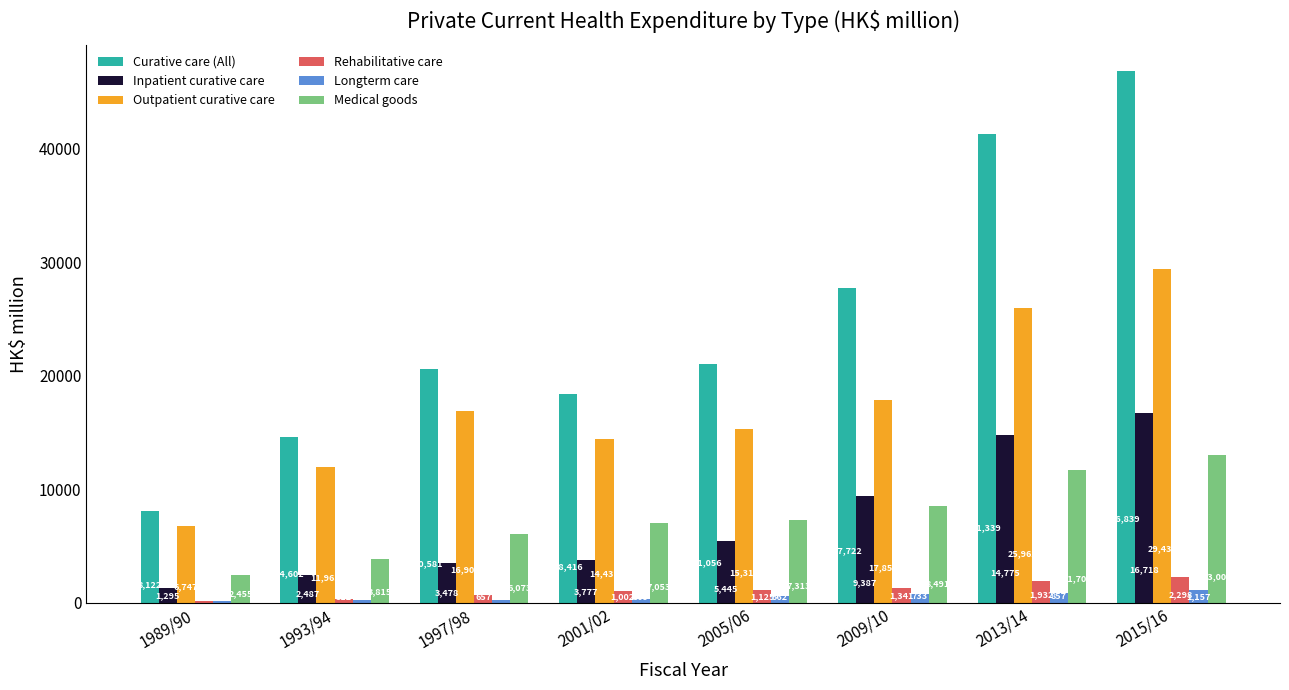

What is the approximate value of Longterm care at 2005/06, to the nearest 50?

550